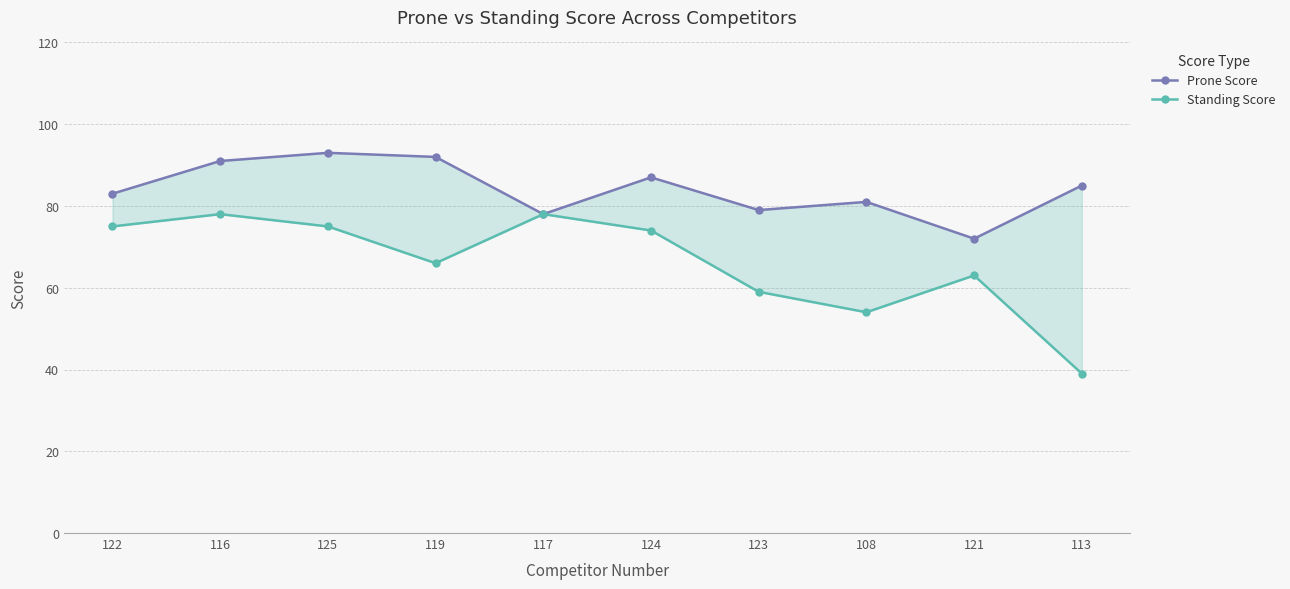

At which category does the chart reach its peak across all series?

125